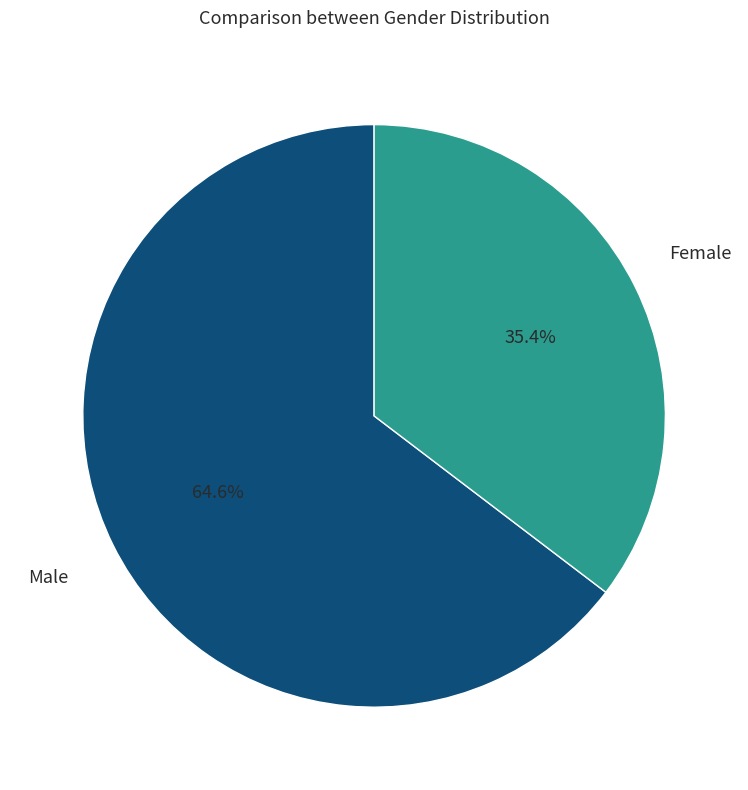

Is there a majority slice in this chart?

Yes